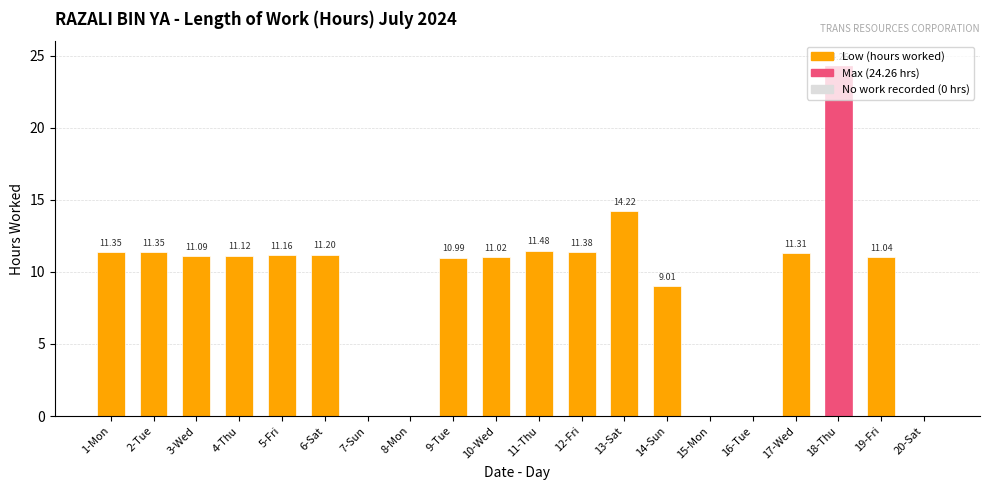

How many series are shown in this chart?

1